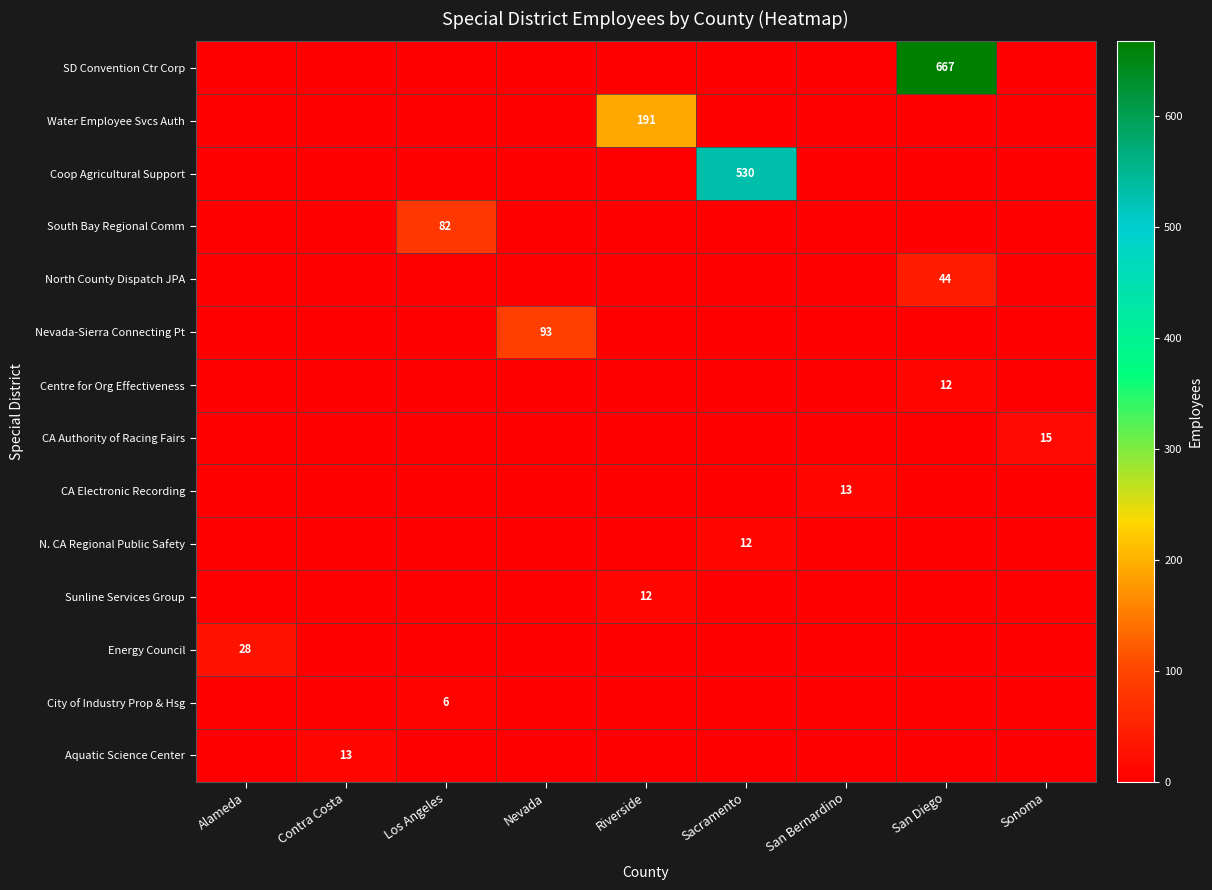

The value of N. CA Regional Public Safety at Sacramento is 12. True or false?

True